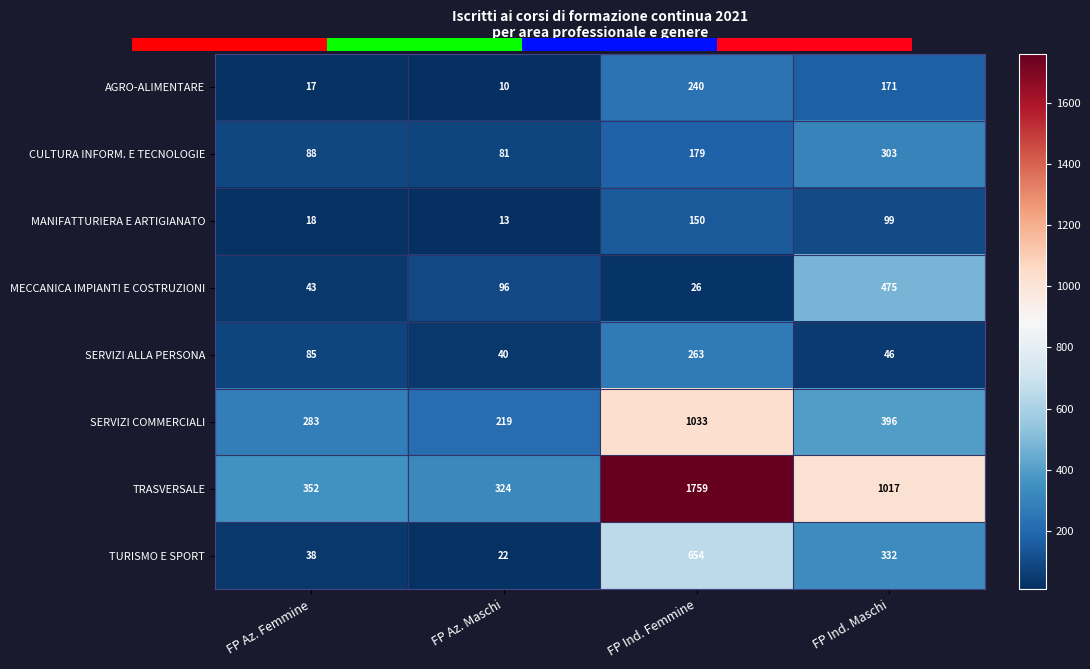

Between FP Az. Maschi and FP Ind. Femmine, which series saw the biggest shift?

TRASVERSALE